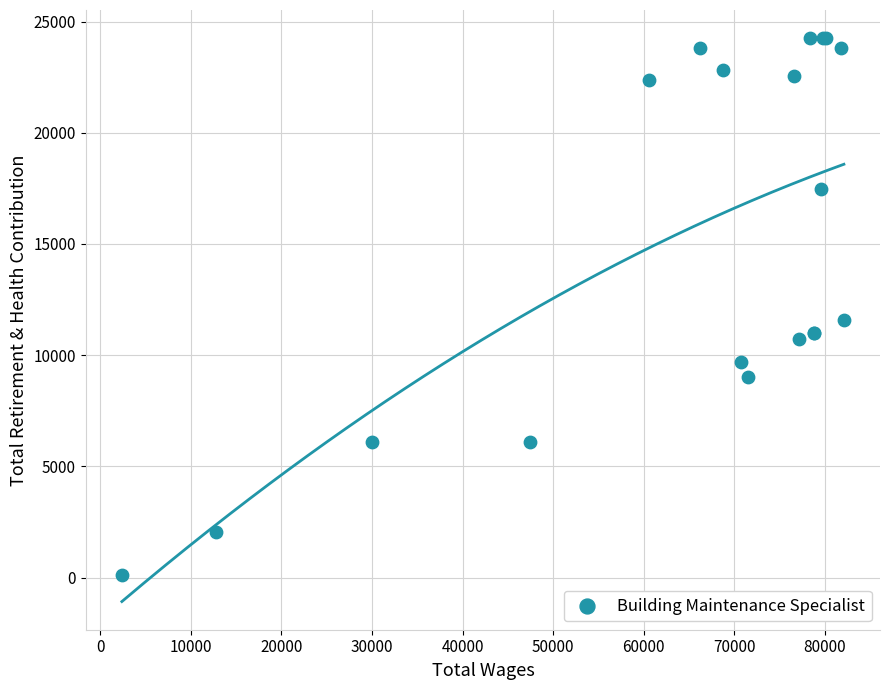

What Y value in the scatter plot is closest to 12196?

11582